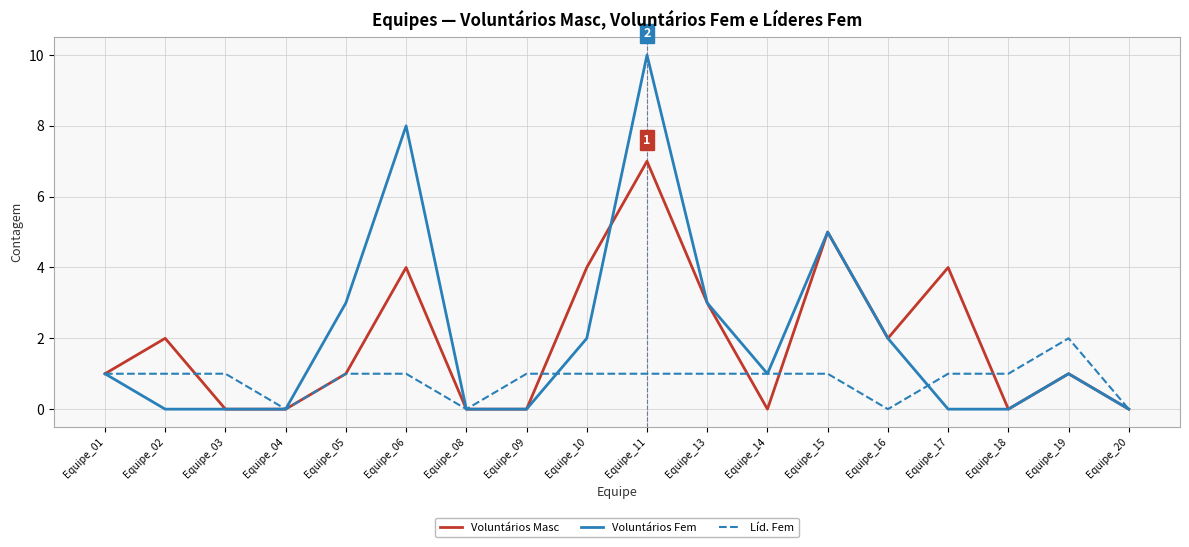

Which series has the widest spread of values?

Voluntários Fem